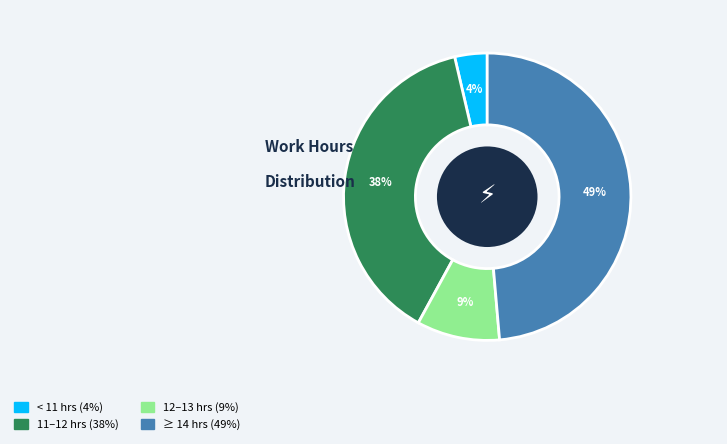

Is there any slice that represents more than half of the pie?

No